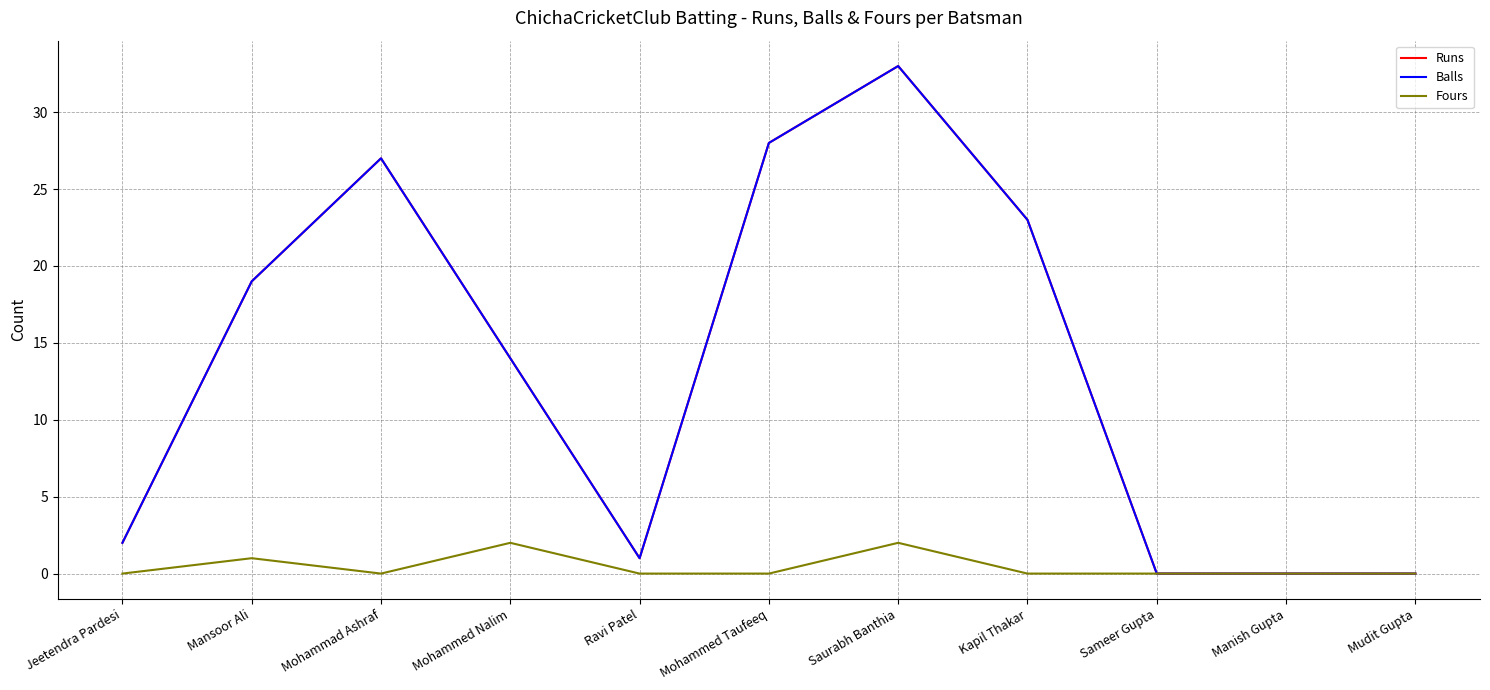

At which category does Runs reach its first local valley?

Ravi Patel